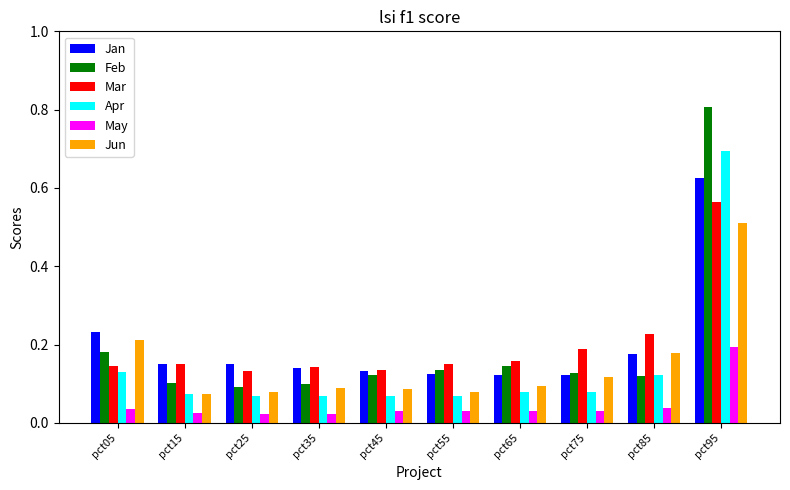

At which category is the sum across all series the highest?

pct95